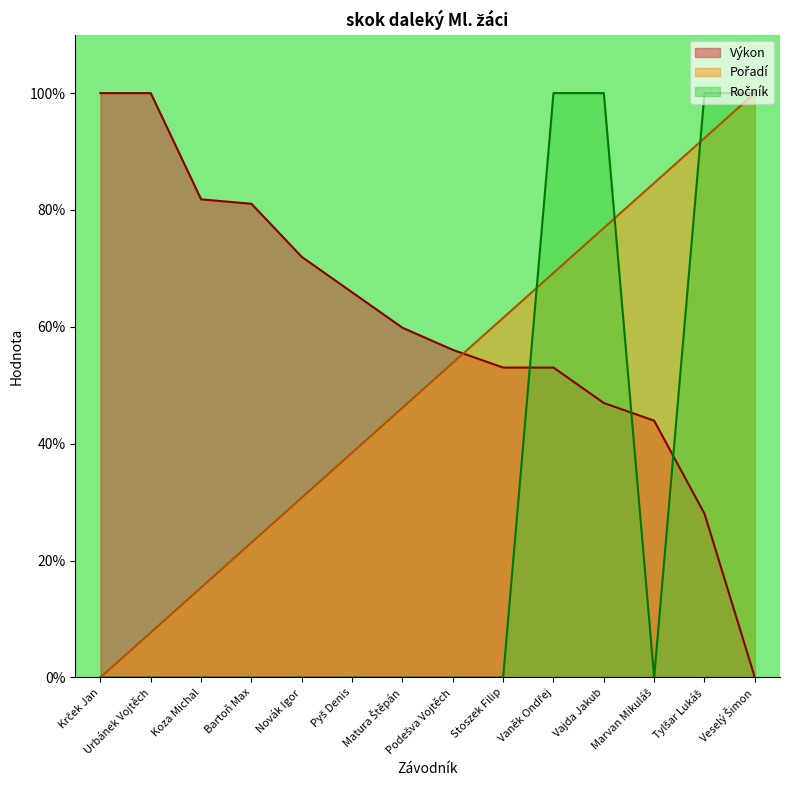

At how many categories does at least one series exceed 0?

14